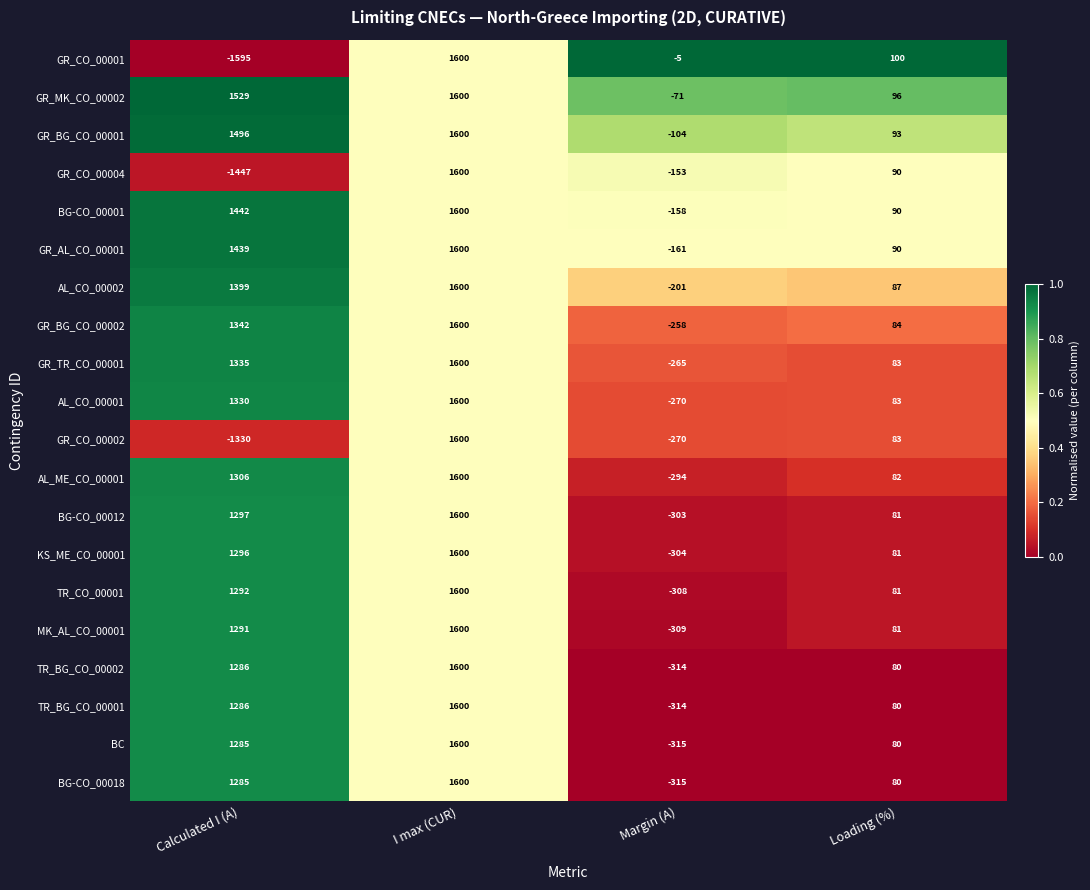

At which category does the chart reach its minimum across all series?

Calculated I (A)